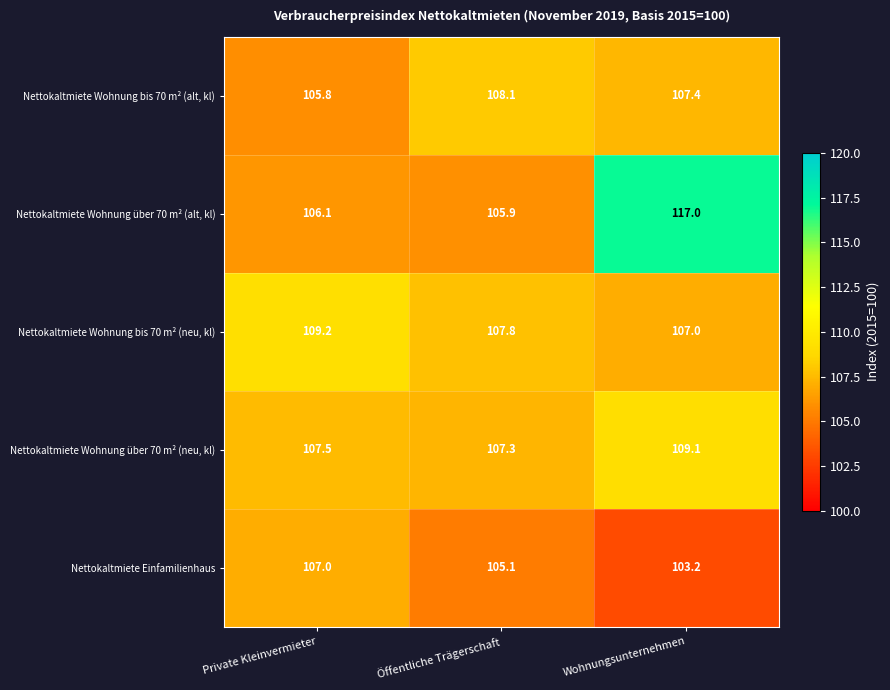

Is it true that Nettokaltmiete Wohnung bis 70 m² (alt, kl) equals 108.1 at Öffentliche Trägerschaft?

True